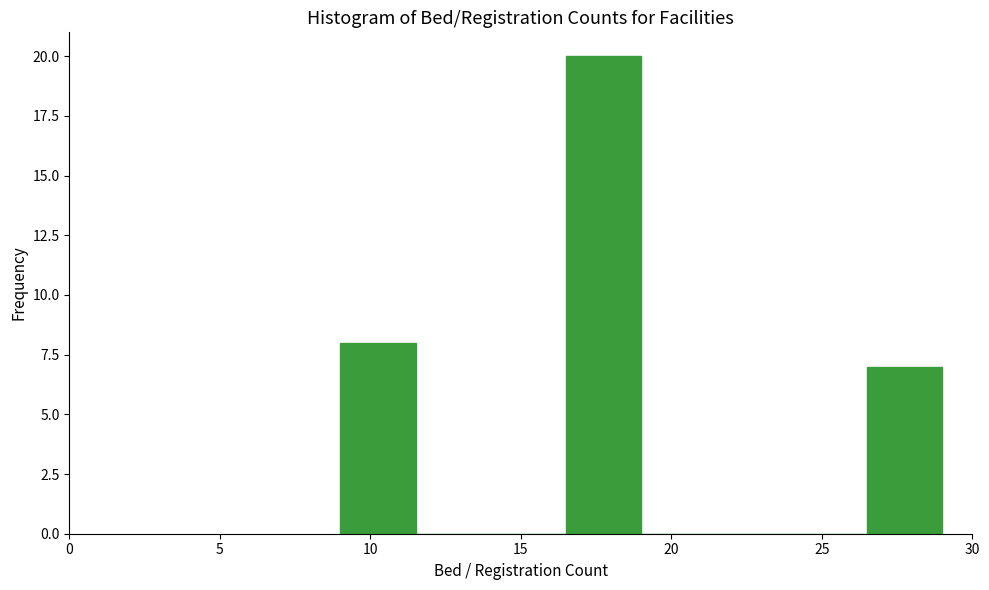

How tall is the bar that spans 9.0 to 11.5 on the x-axis? The values are not printed on the chart, so give them approximately, as read against the axis.

8